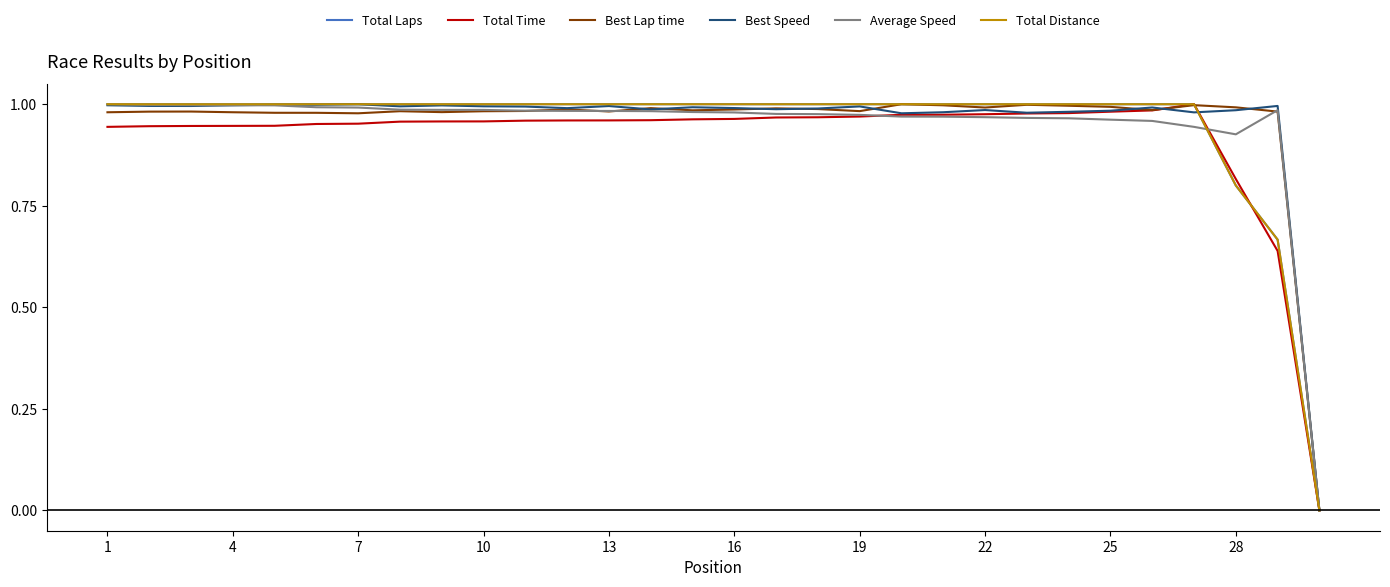

Is this an area chart (filled region under the line)?

No